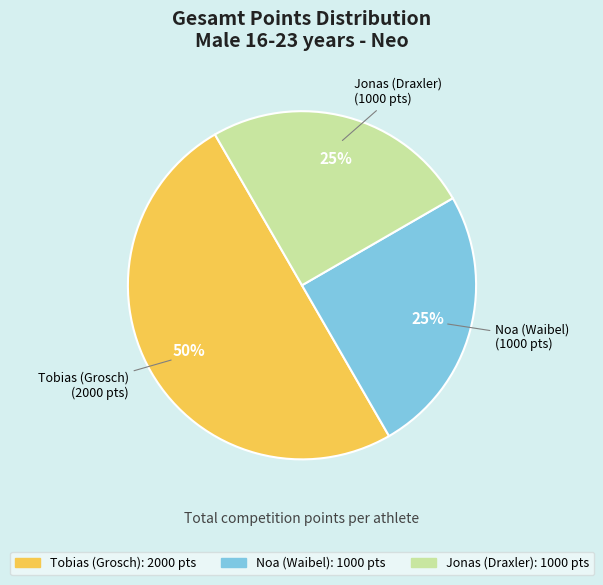

Is it true that Jonas is 1% of the pie?

False